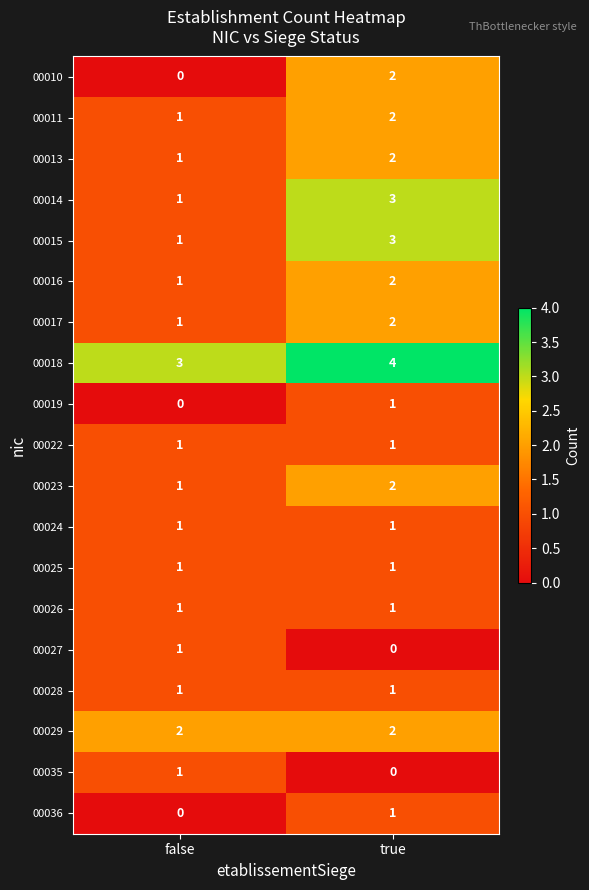

The 00028 series shows 1 at false. True or false?

True